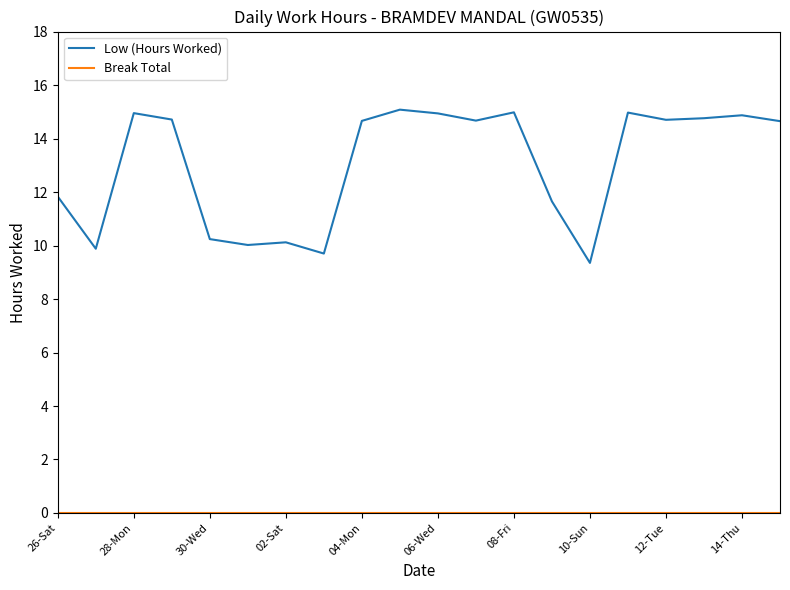

Which series has the largest range (max minus min)?

Low (Hours Worked)